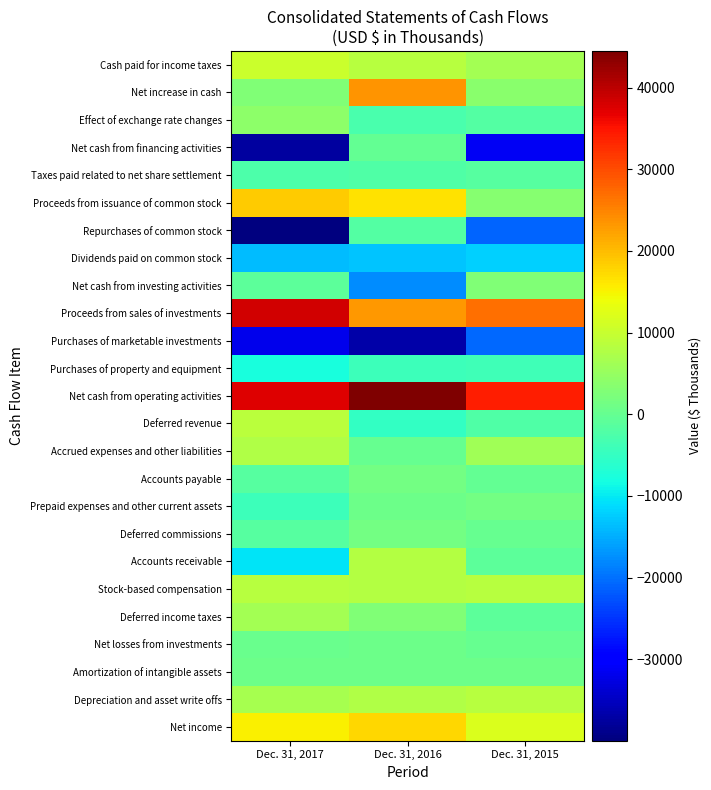

What is the minimum value shown in the chart?

-39967